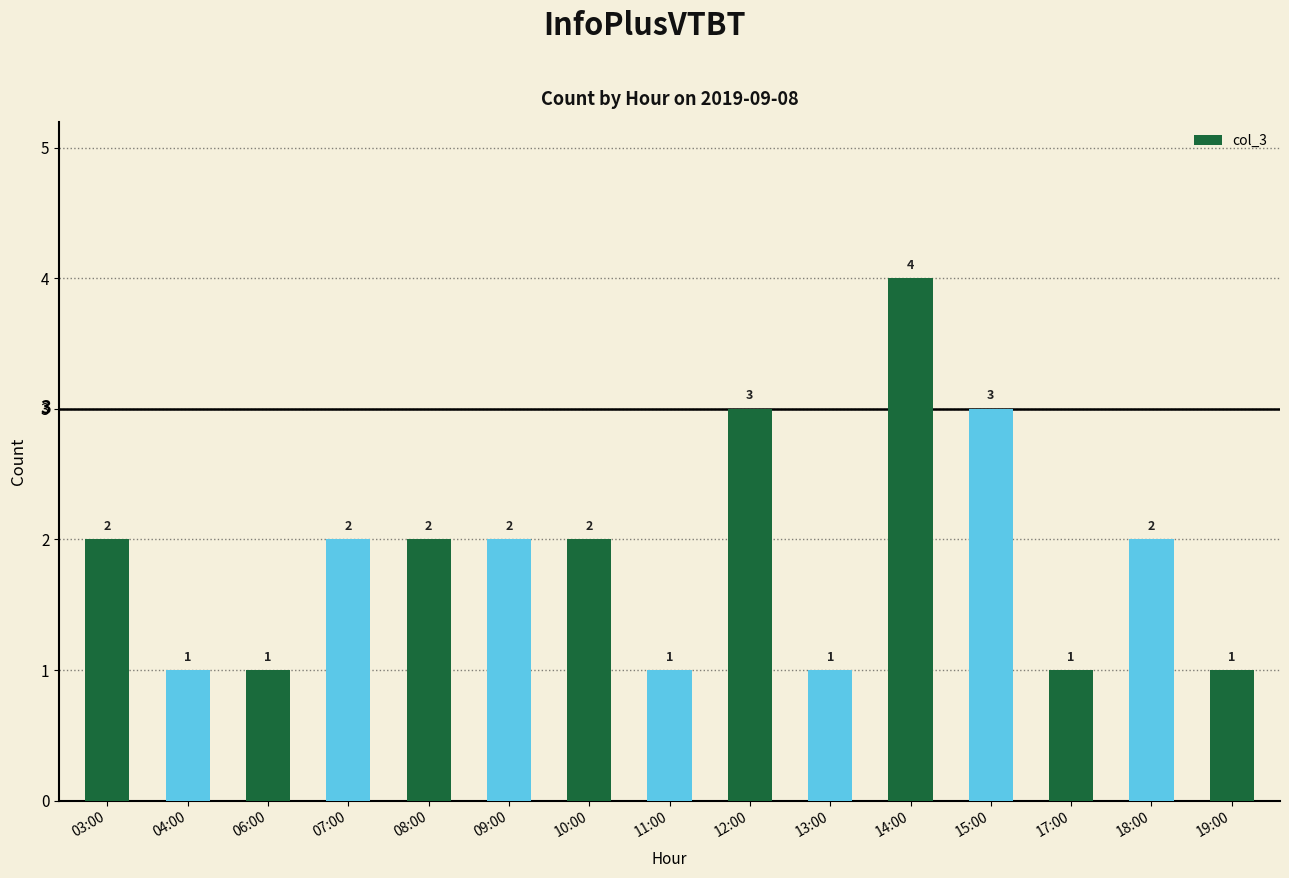

How many data points are less than 2?

6